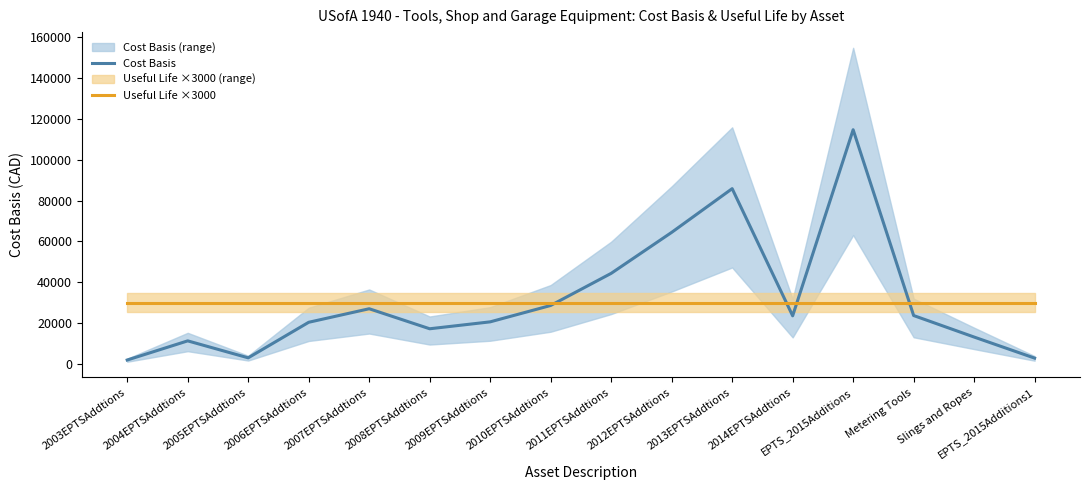

Is it true that Useful Life ×3000 equals 46509.6 at 2006EPTSAddtions?

False